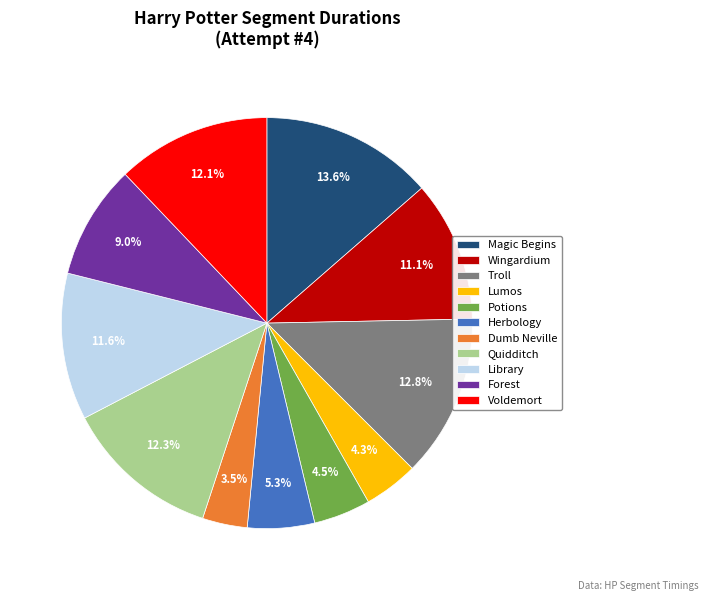

Which slice is the largest?

Magic Begins